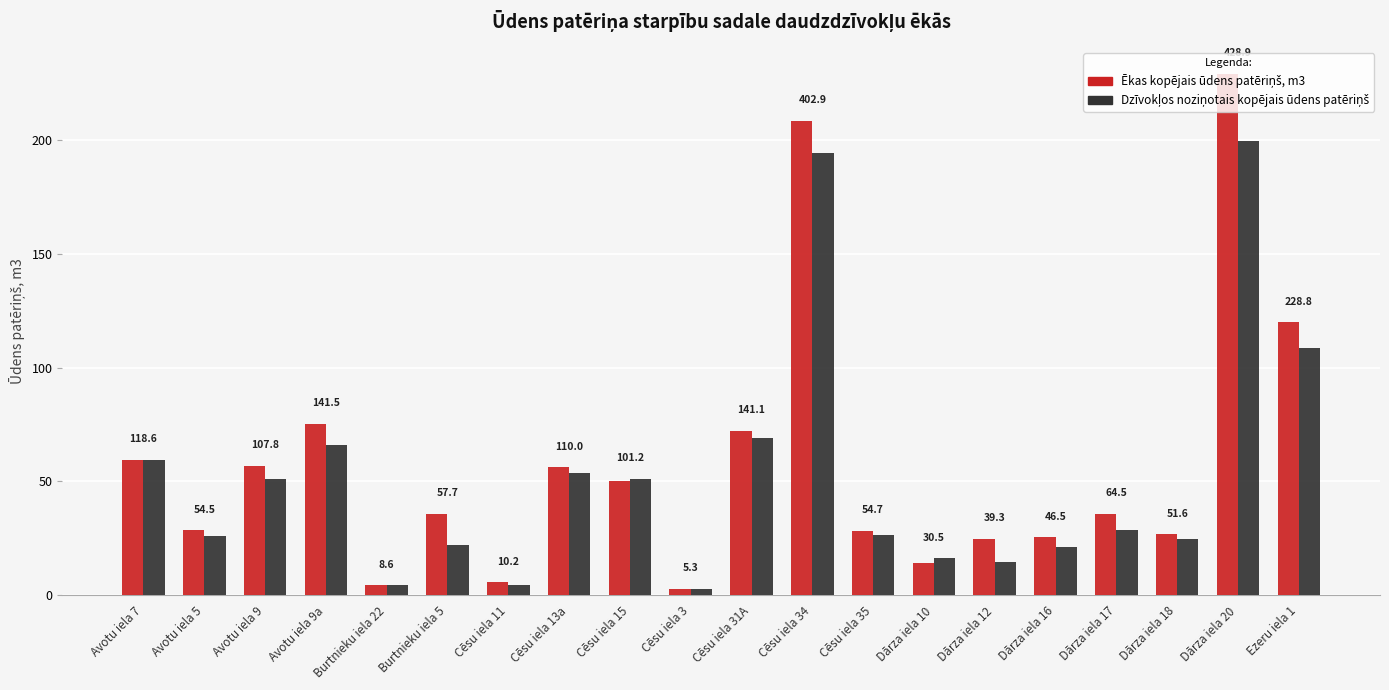

Between Avotu iela 9a and Cēsu iela 3, which series saw the biggest shift?

Ēkas kopējais ūdens patēriņš, m3